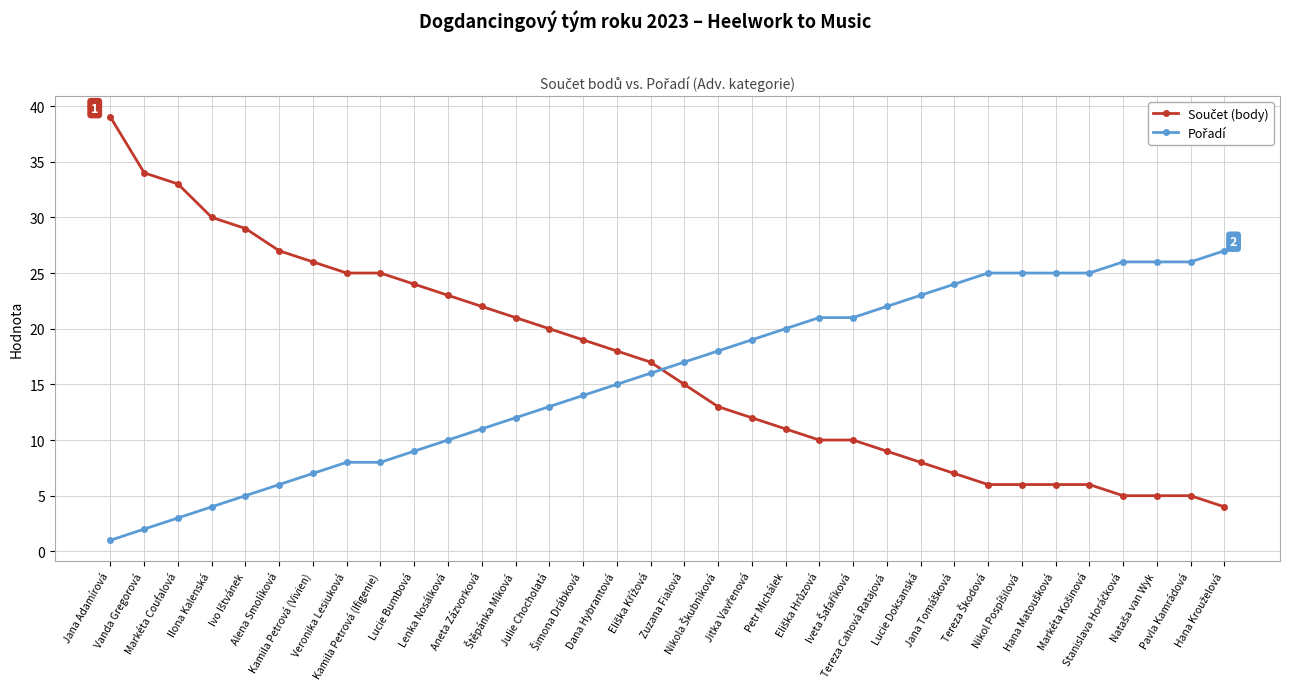

What is the maximum value shown in the chart?

39